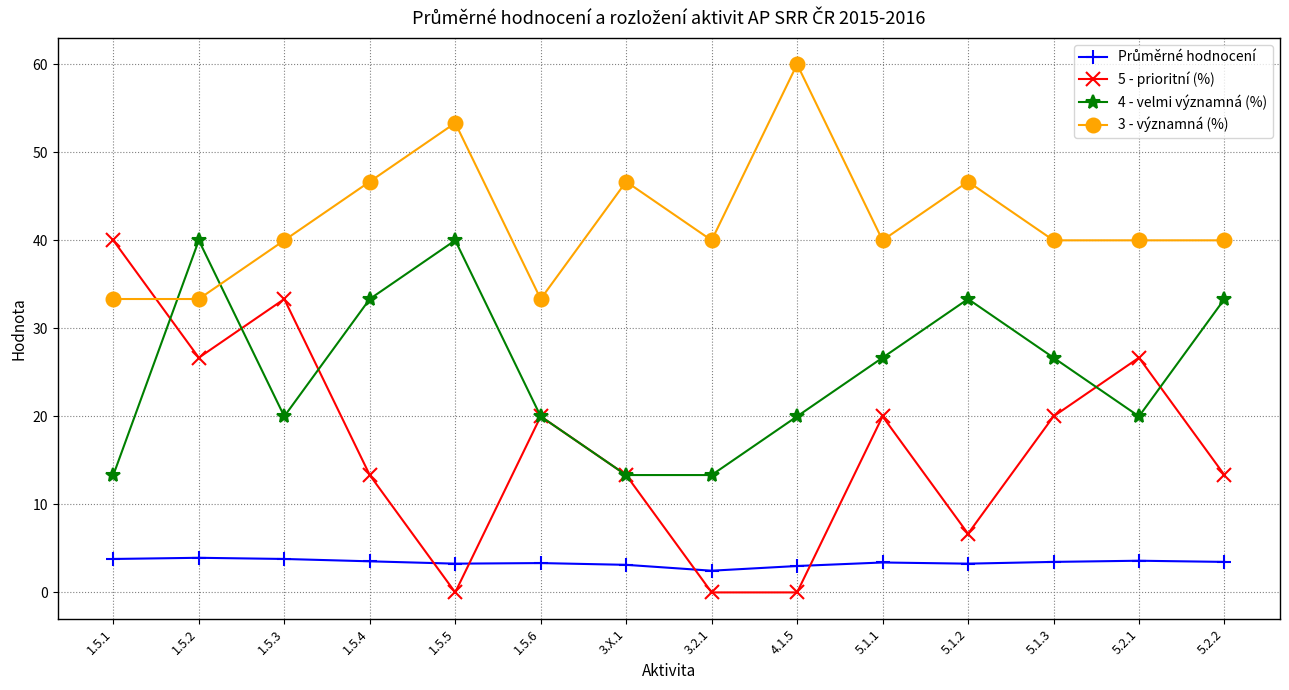

True or false: 3 - významná (%) has more than 0 points higher than both neighbors.

True